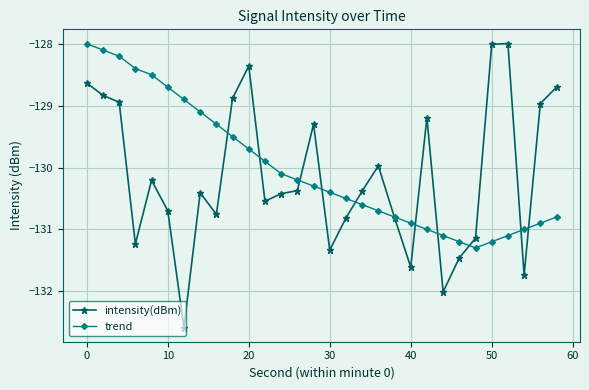

What is the minimum value for intensity(dBm)?

-132.6